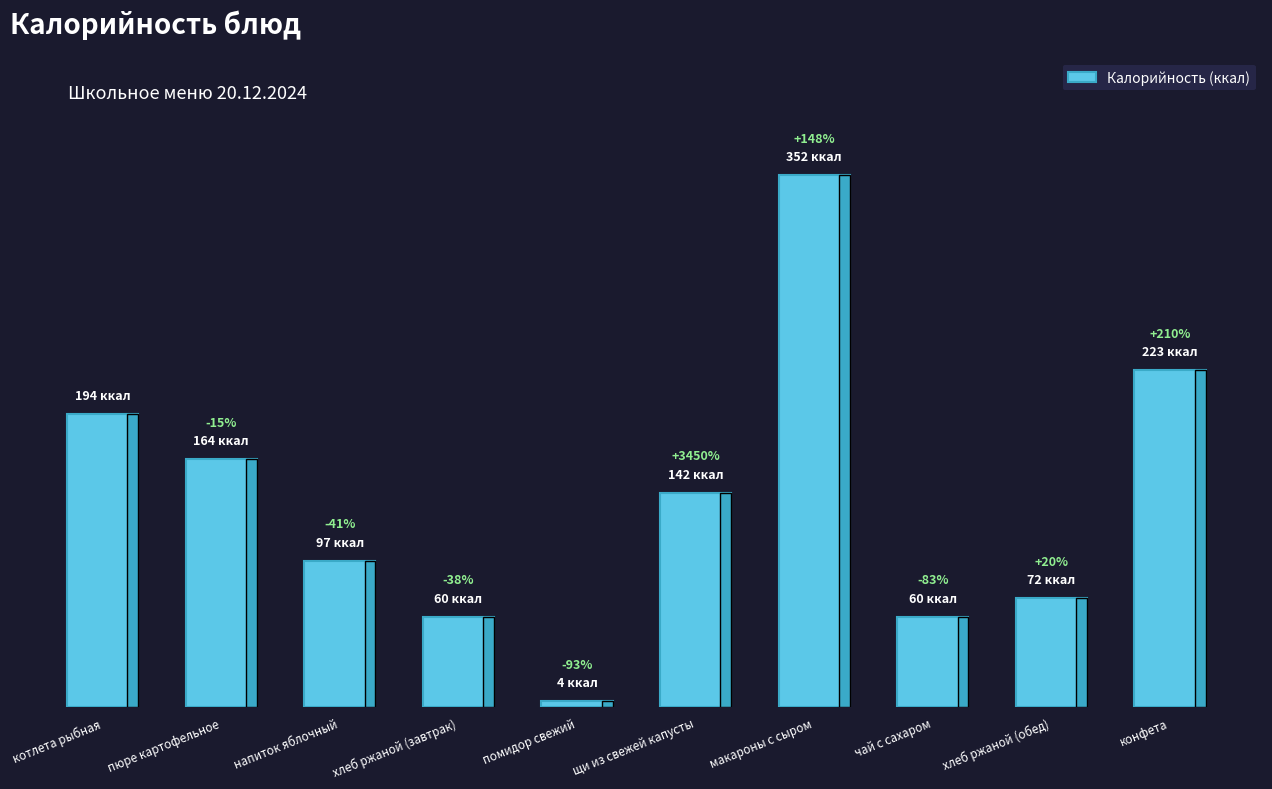

Are the bars horizontal?

No